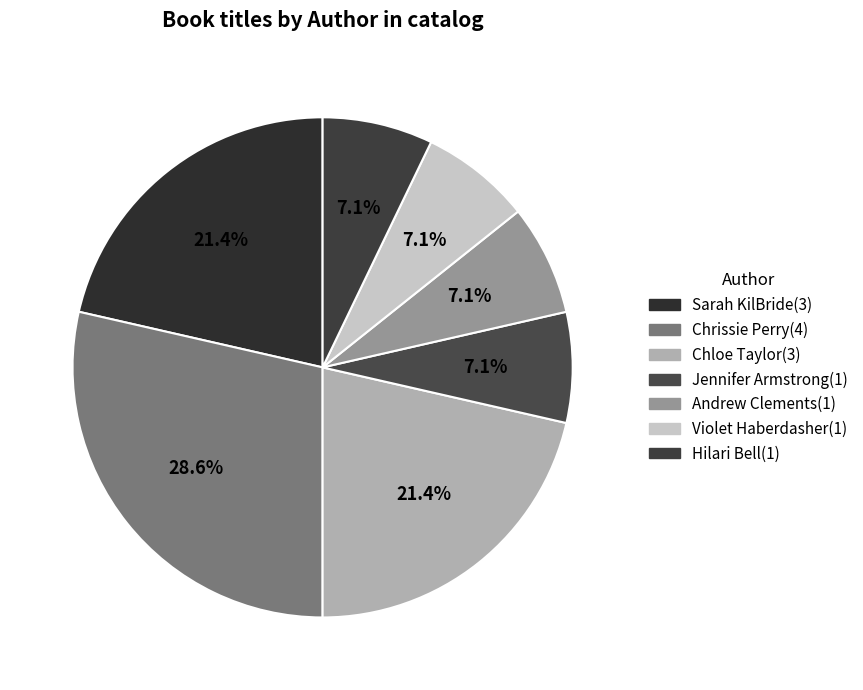

Count the number of slices in the pie.

7